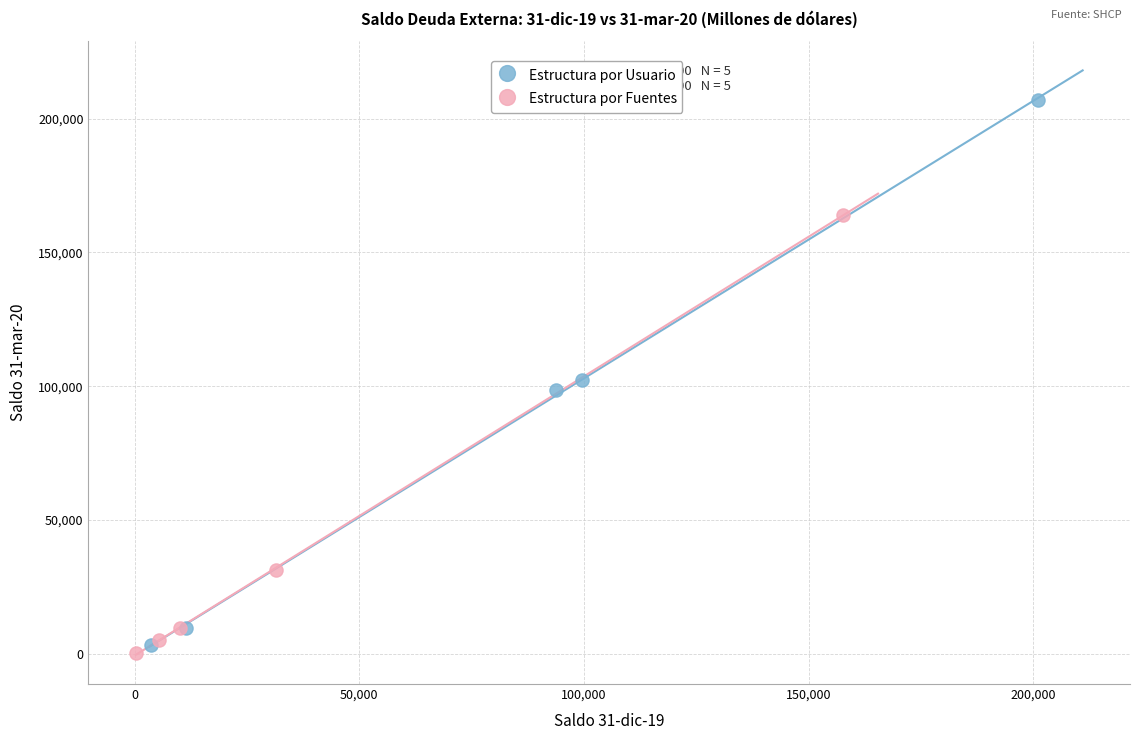

Which series contains the highest Y value?

Estructura por Usuario